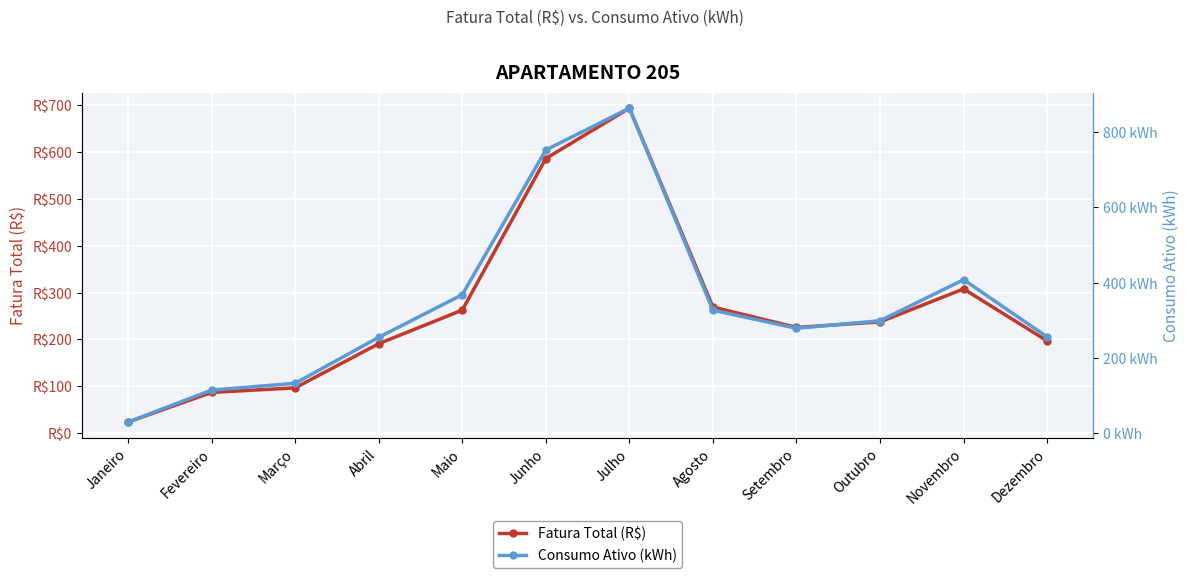

At how many categories does at least one series exceed 617?

2